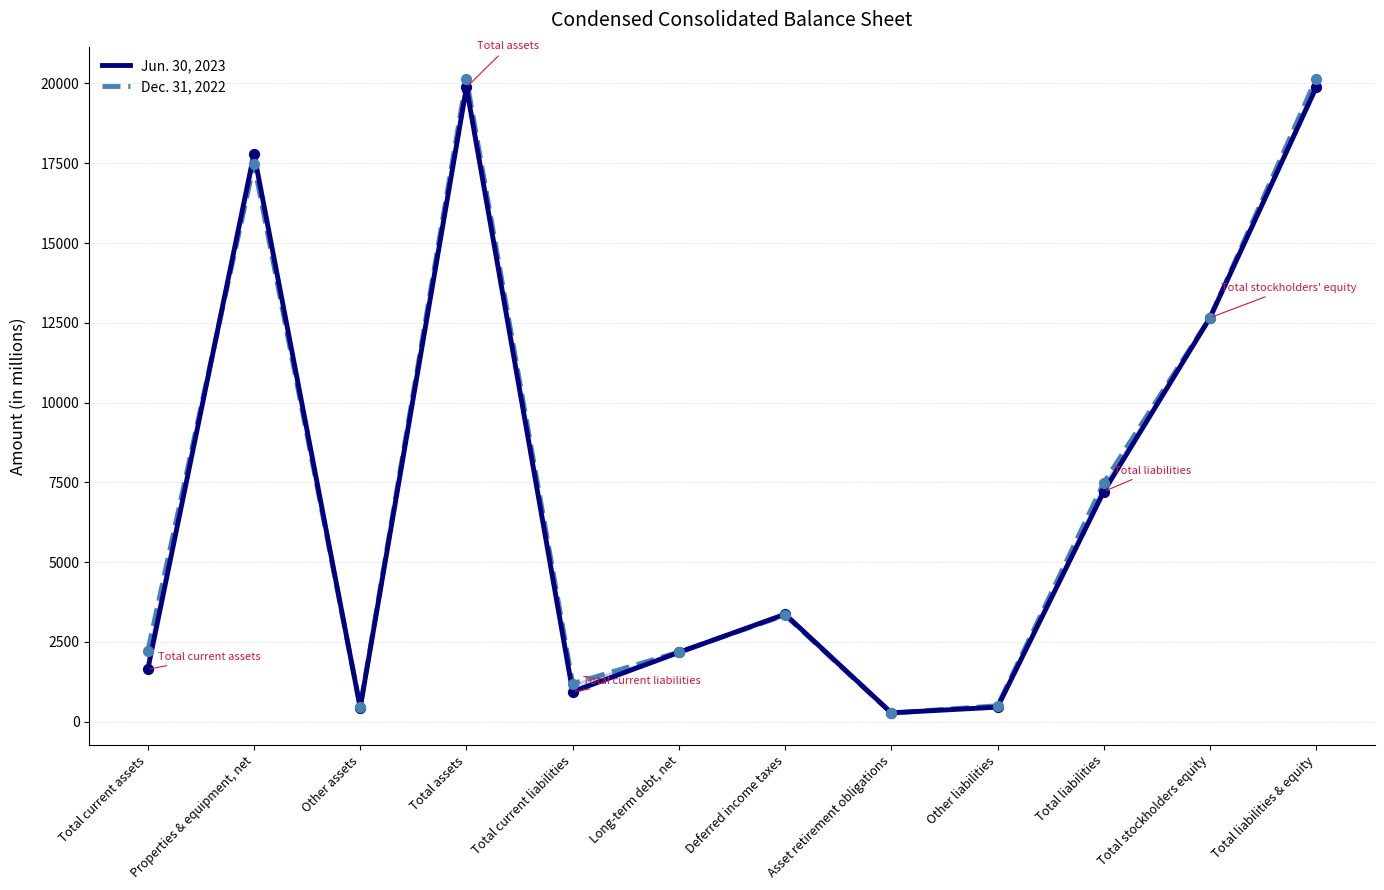

What are all the series names shown in the legend?

Jun. 30, 2023, Dec. 31, 2022